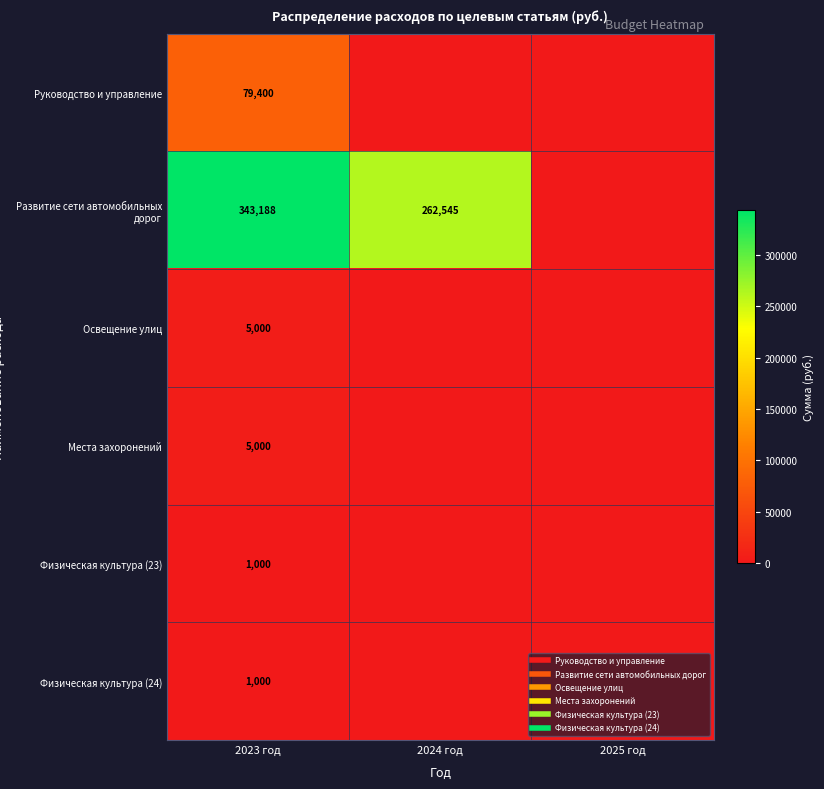

What is the spread (max minus min) of values at 2023 год?

342187.9